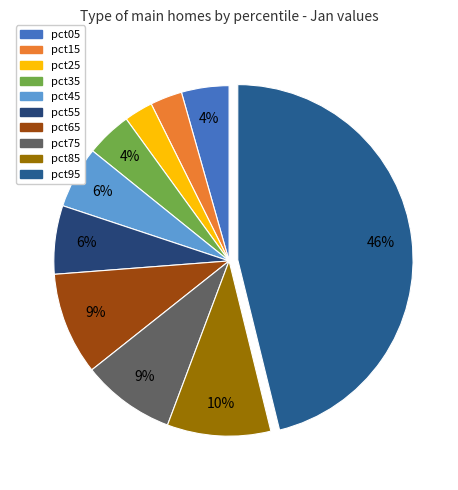

Is there any slice that represents more than half of the pie?

No